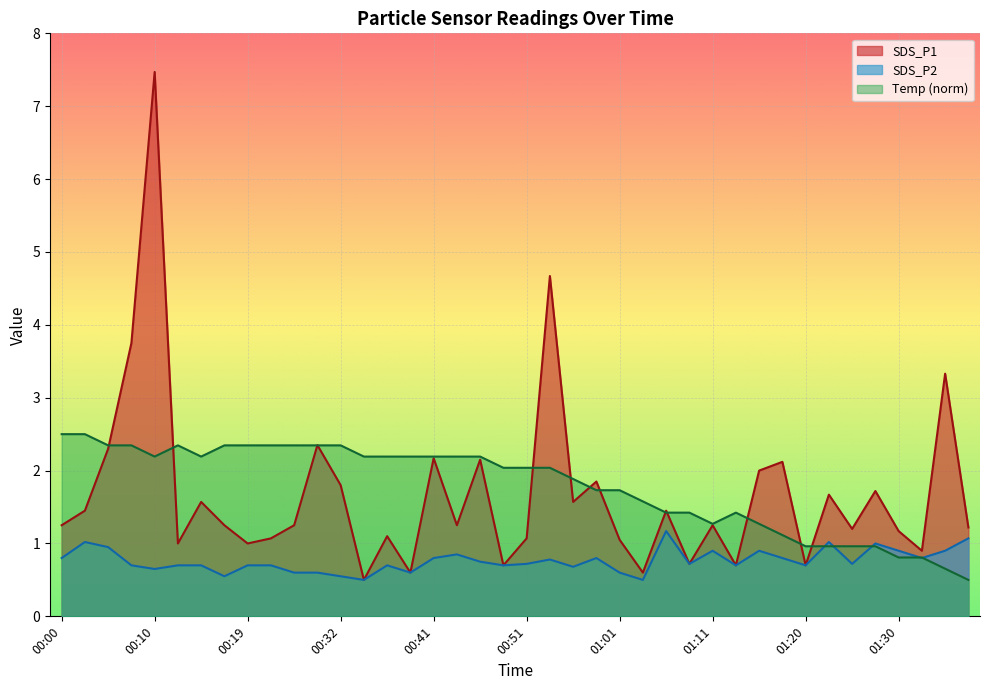

Which series has the largest total across all categories?

Temp (norm)